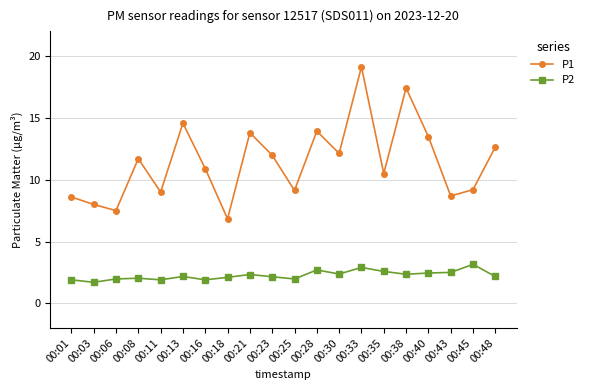

What is the spread (max minus min) of values at 00:43?

6.2